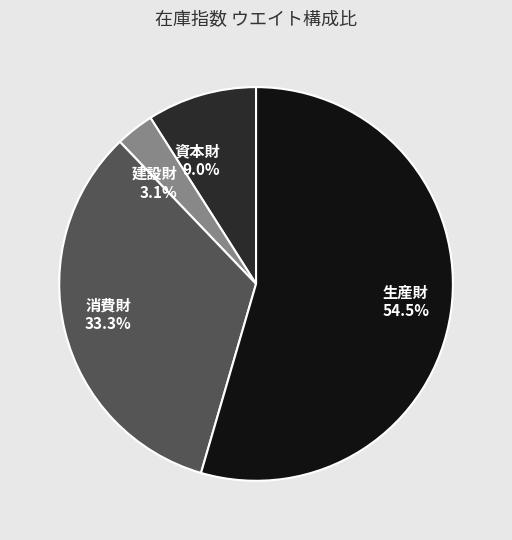

Is there any slice that represents more than half of the pie?

Yes